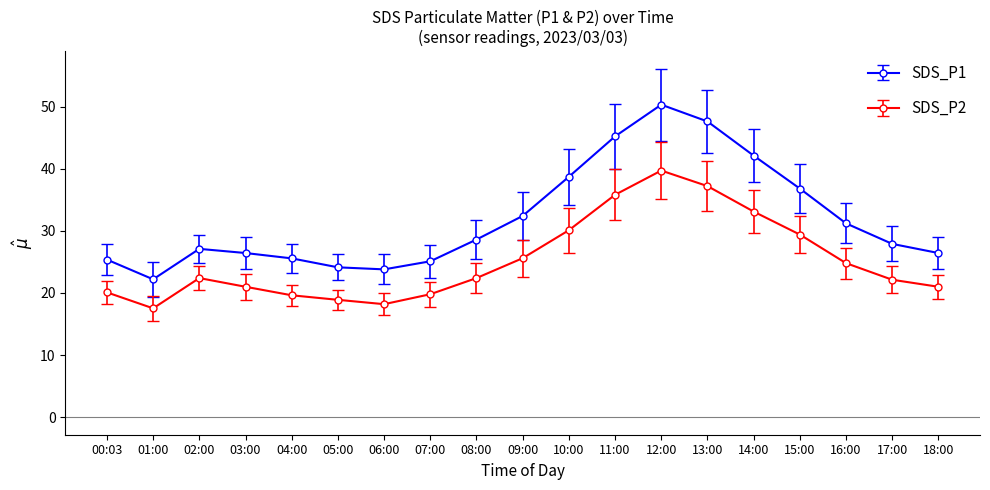

What is the difference between the SDS_P2 values at 06:00 and 12:00?

21.5